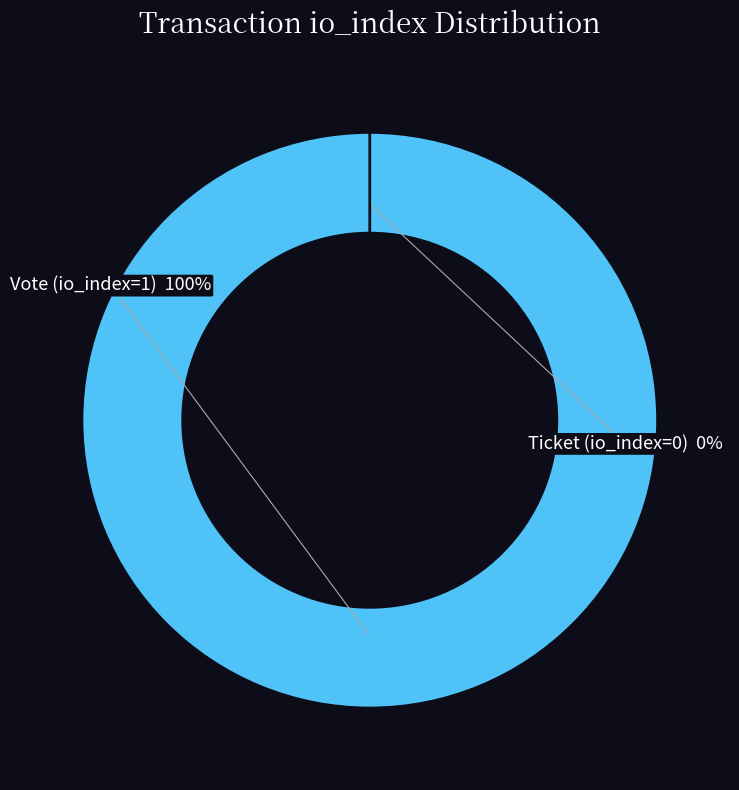

What is the change in value from Vote (io_index=1) to Ticket (io_index=0)?

-1